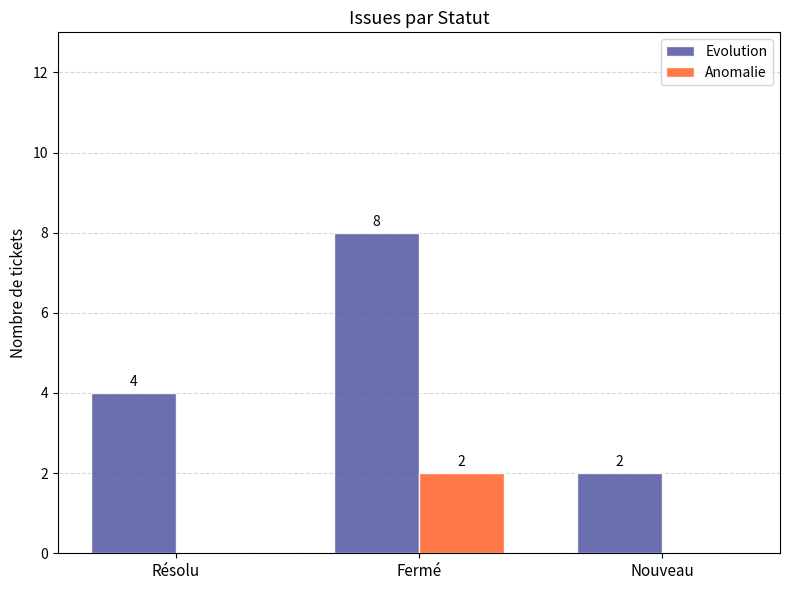

How many values in the Anomalie series exceed 0?

1